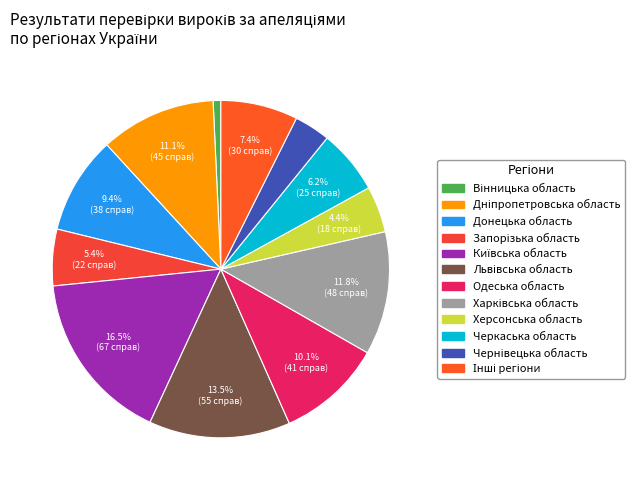

How many segments does this pie chart have?

12